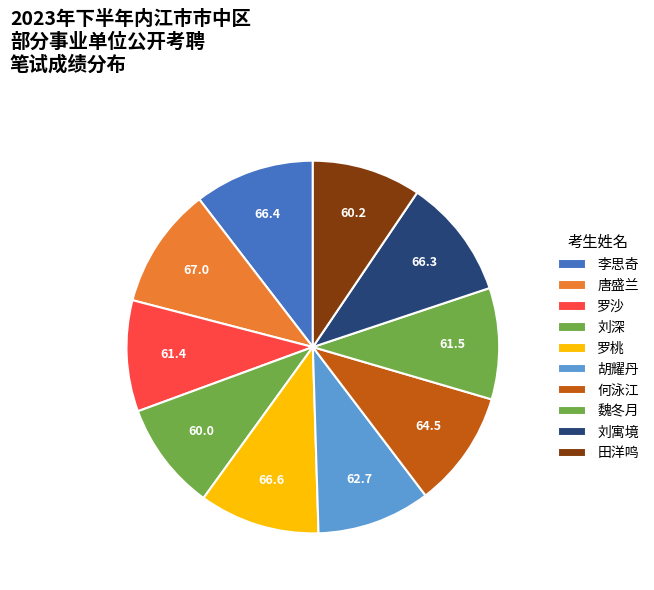

How many slices are in this pie chart?

10